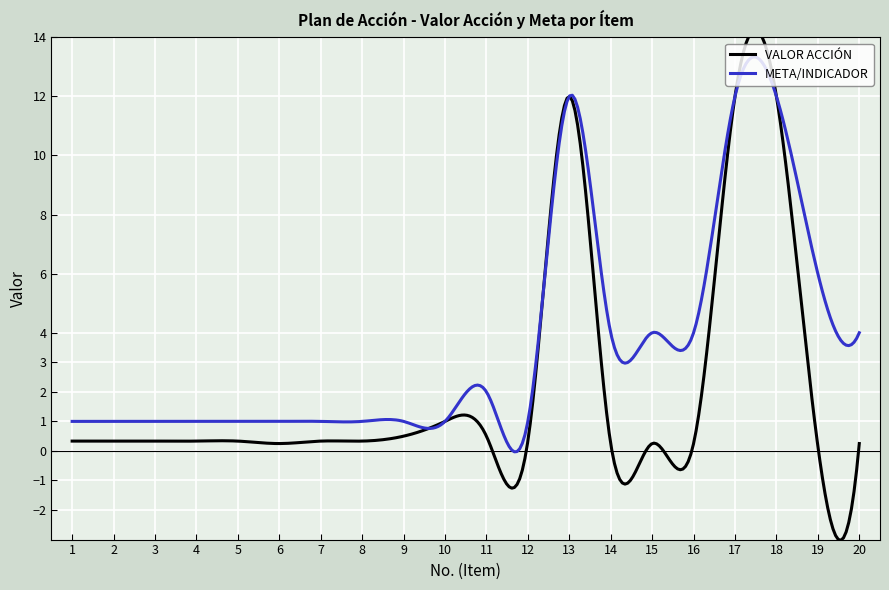

At which category does VALOR ACCIÓN reach its first local valley?

6